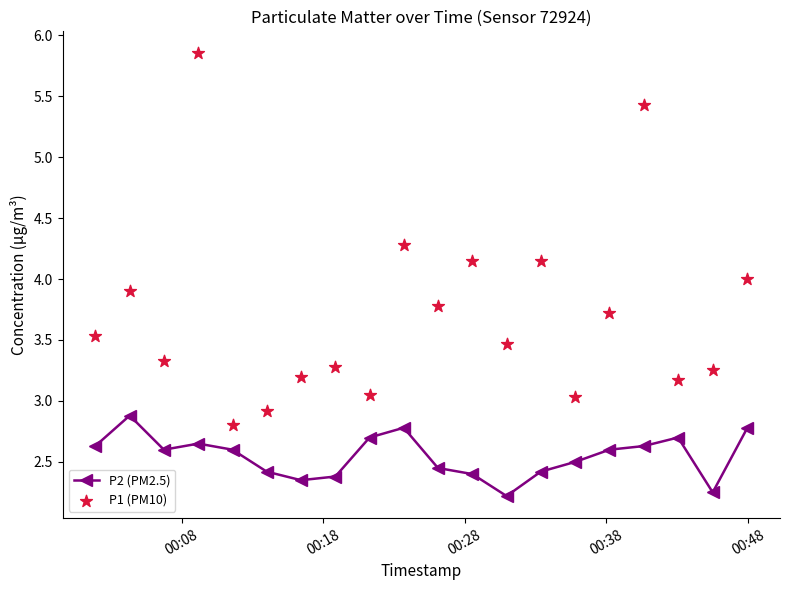

What are all the series names shown in the legend?

P2 (PM2.5), P1 (PM10)